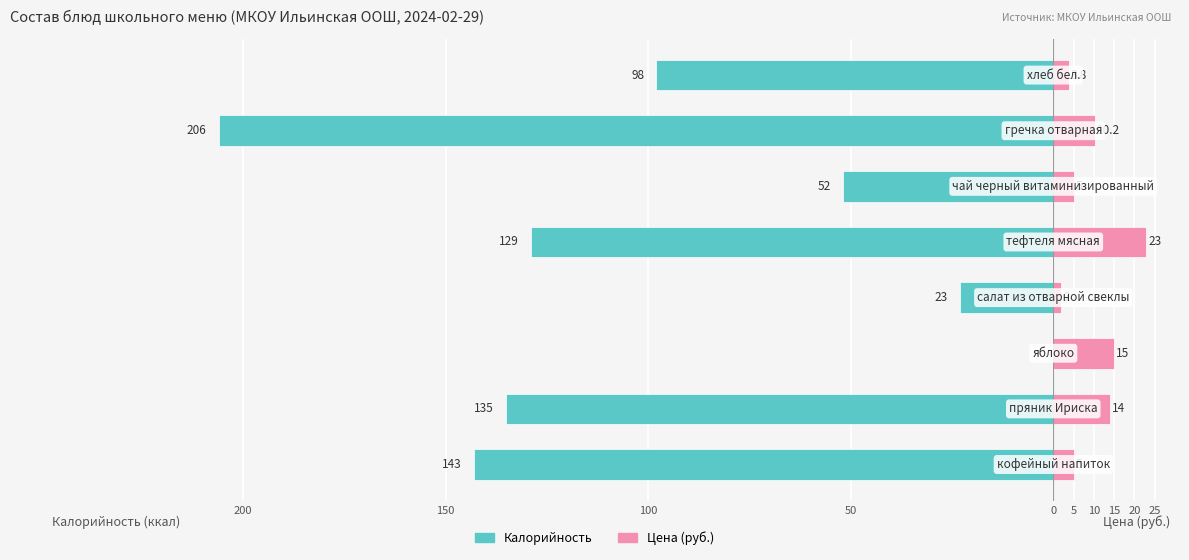

What is the difference between the Цена (руб.) values at 5 and 10?

5.2